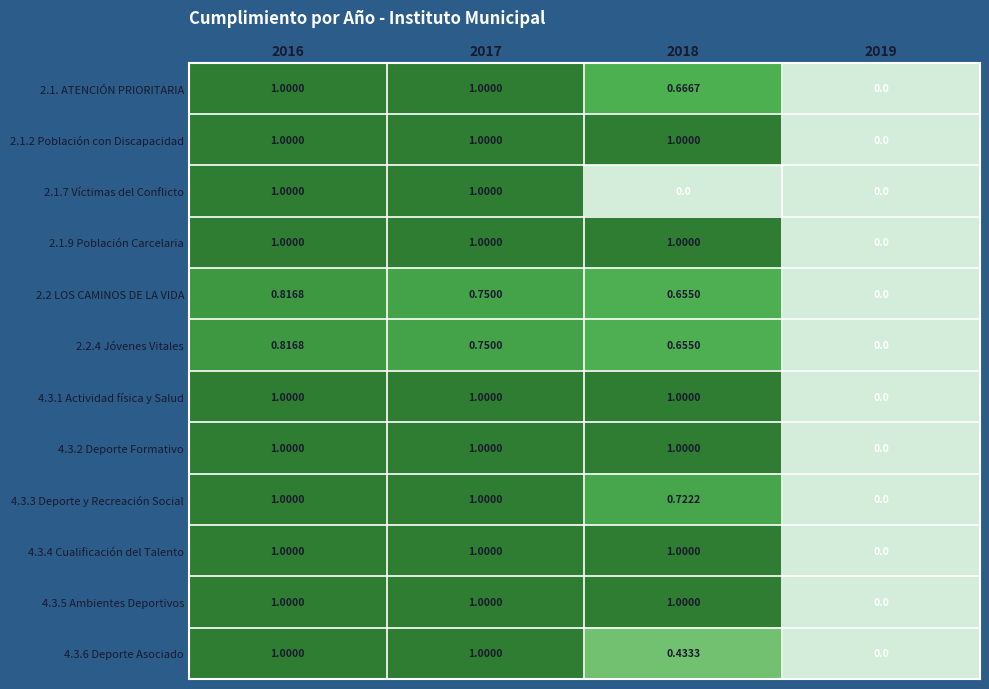

Is the value of 2.1.7 Víctimas del Conflicto at 2018 greater than the value of 2.2.4 Jóvenes Vitales at 2017?

No